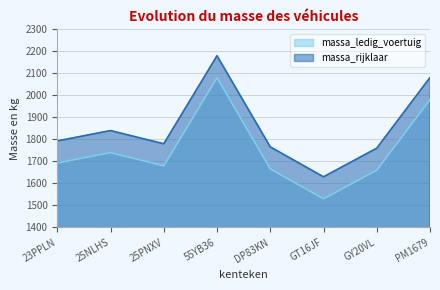

What is the difference between the massa_ledig_voertuig values at 55YB36 and GY20VL?

420